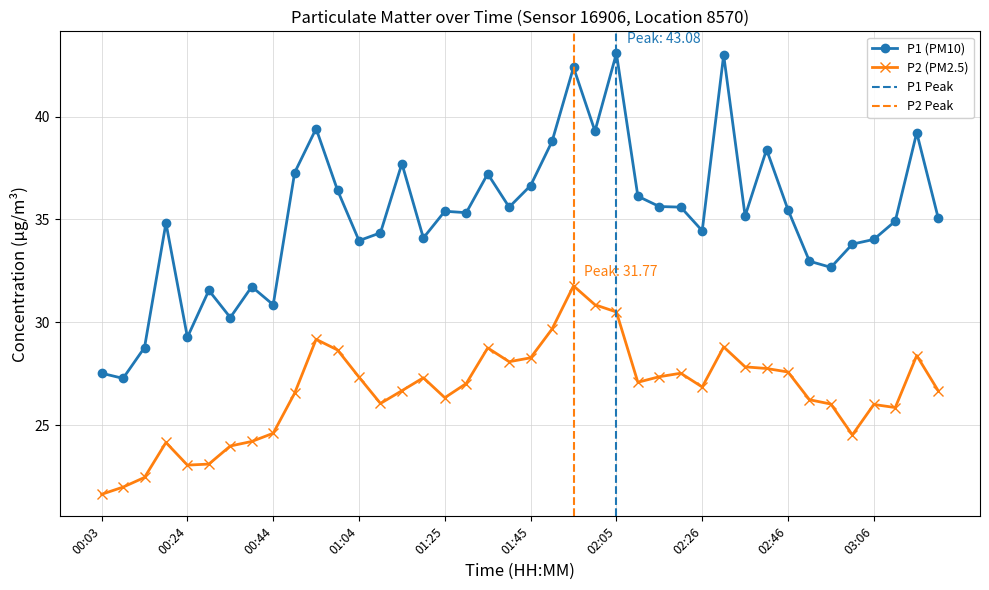

What is the sum of all P2 values?

1066.5